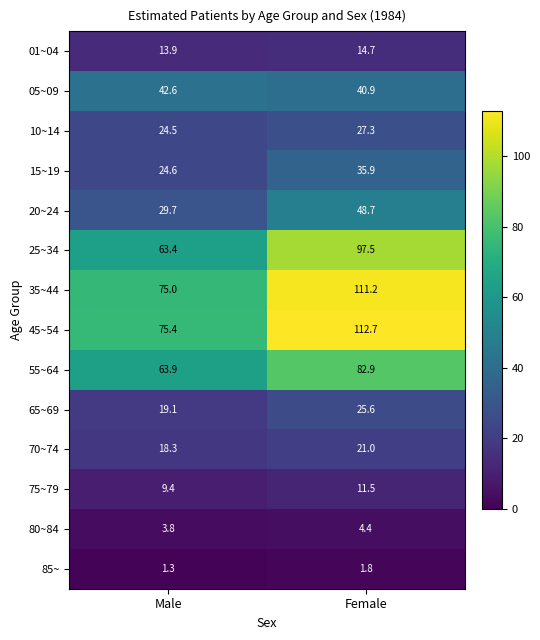

List the series in order of their peak value, highest first.

45~54, 35~44, 25~34, 55~64, 20~24, 05~09, 15~19, 10~14, 65~69, 70~74, 01~04, 75~79, 80~84, 85~